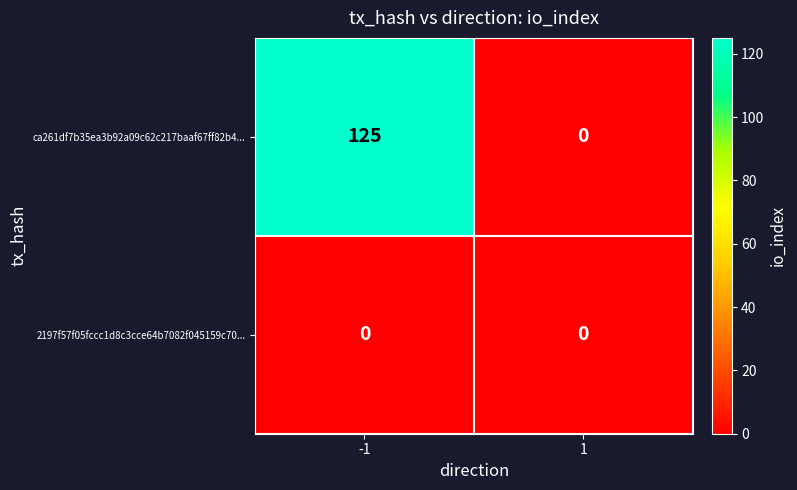

Which series changed the most between -1 and 1?

ca261df7b35ea3b92a09c62c217baaf67ff82b4...